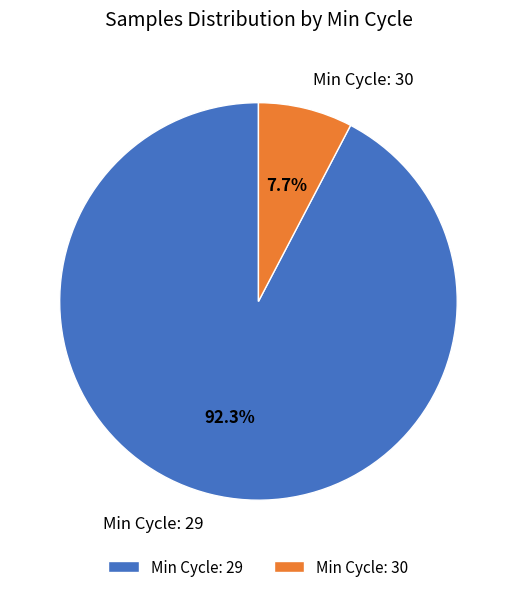

Rank the categories by value from highest to lowest.

Min Cycle: 29, Min Cycle: 30